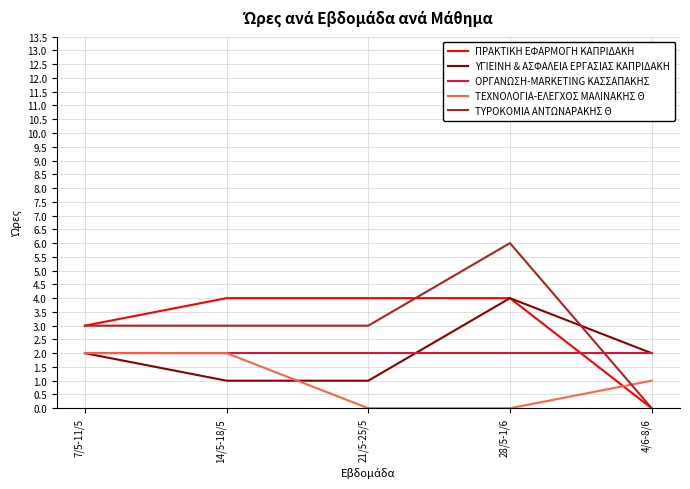

What are all the series names shown in the legend?

ΠΡΑΚΤΙΚΗ ΕΦΑΡΜΟΓΗ ΚΑΠΡΙΔΑΚΗ, ΥΓΙΕΙΝΗ & ΑΣΦΑΛΕΙΑ ΕΡΓΑΣΙΑΣ ΚΑΠΡΙΔΑΚΗ, ΟΡΓΑΝΩΣΗ-MARKETING ΚΑΣΣΑΠΑΚΗΣ, ΤΕΧΝΟΛΟΓΙΑ-ΕΛΕΓΧΟΣ ΜΑΛΙΝΑΚΗΣ Θ, ΤΥΡΟΚΟΜΙΑ ΑΝΤΩΝΑΡΑΚΗΣ Θ